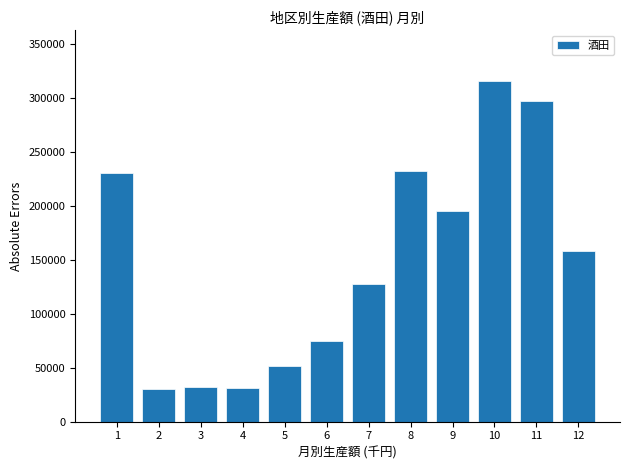

Approximately how many times larger is the value at 5 compared to 12?

0.3